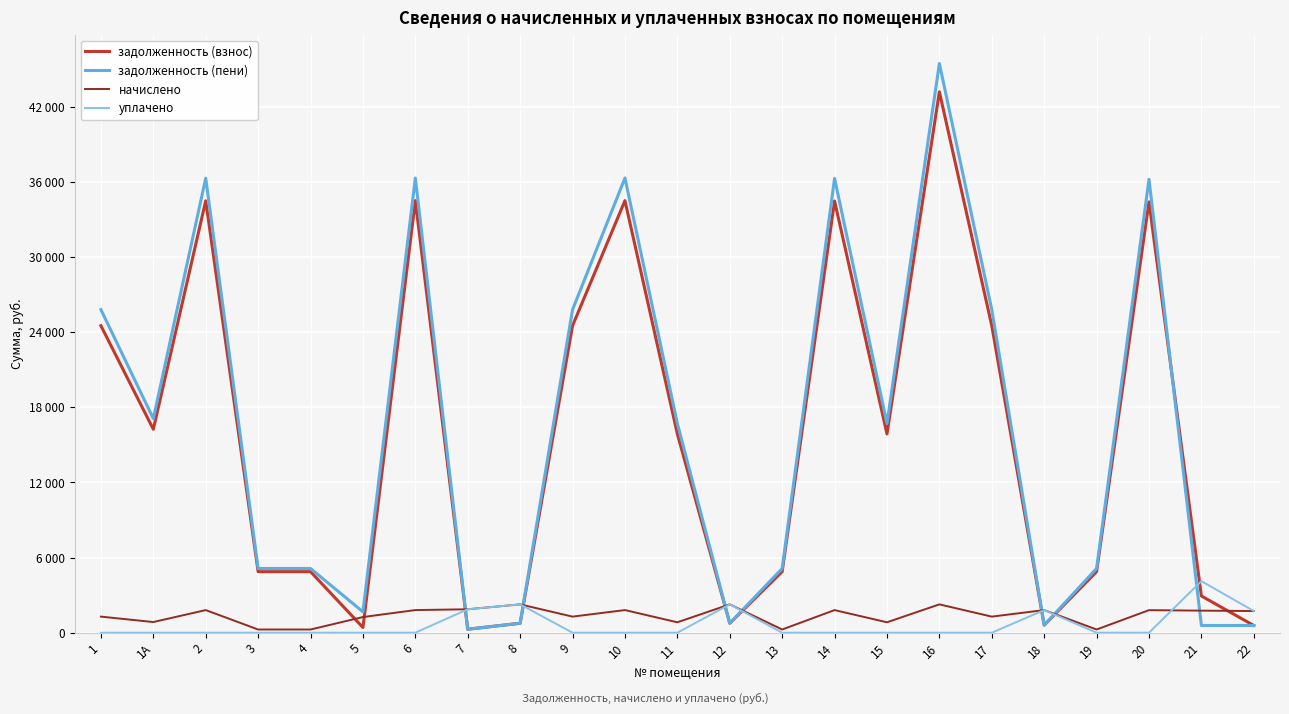

What is the label of the 3rd point from the right?

20